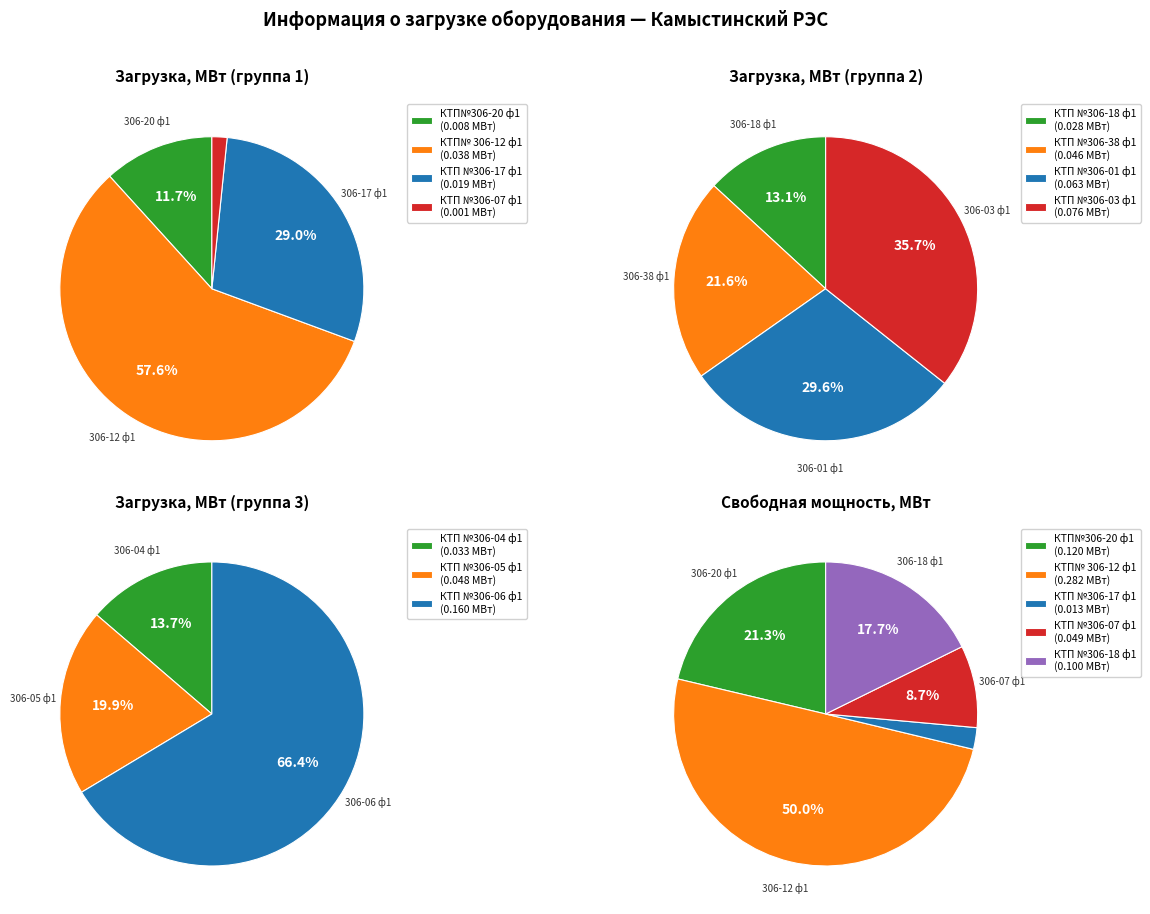

True or false: КТП №306-06 ф1 accounts for 23% of the total.

False